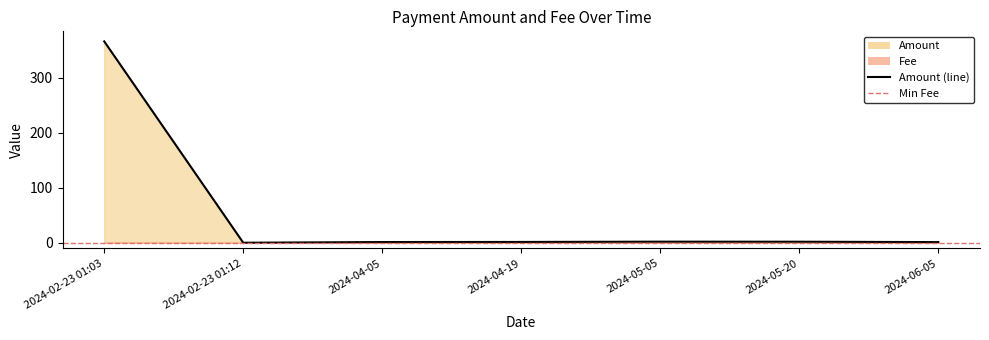

What is the approximate value of Fee at 2024-02-23 01:03?

0.2